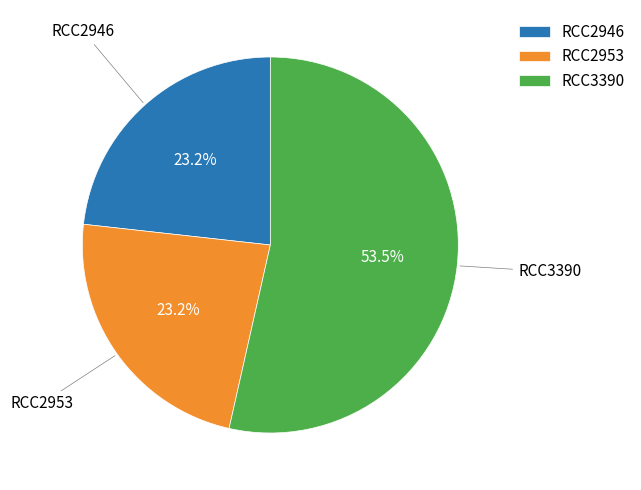

What is the total percentage of RCC3390 and RCC2946?

76.8%